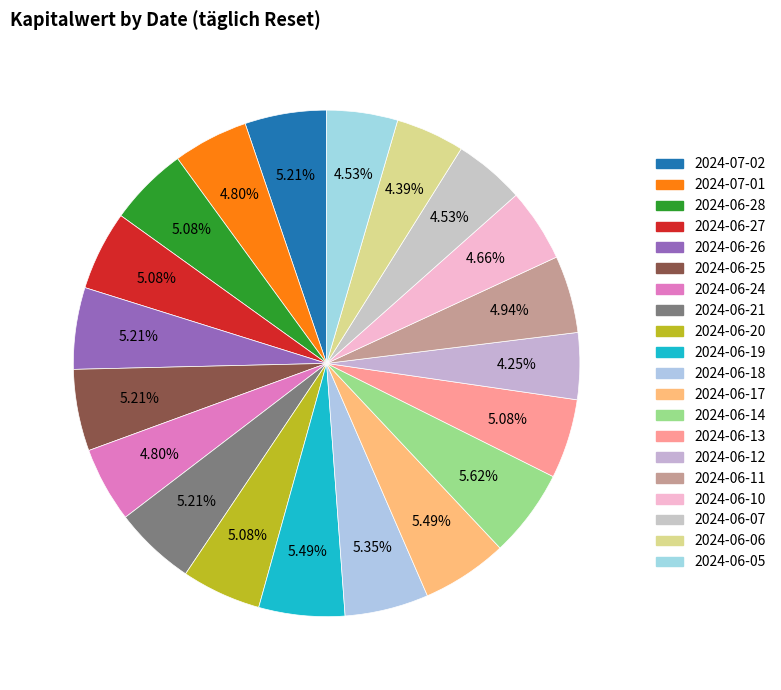

Rank the categories by value from highest to lowest.

2024-06-14, 2024-06-19, 2024-06-17, 2024-06-18, 2024-07-02, 2024-06-26, 2024-06-25, 2024-06-21, 2024-06-28, 2024-06-27, 2024-06-20, 2024-06-13, 2024-06-11, 2024-07-01, 2024-06-24, 2024-06-10, 2024-06-07, 2024-06-05, 2024-06-06, 2024-06-12